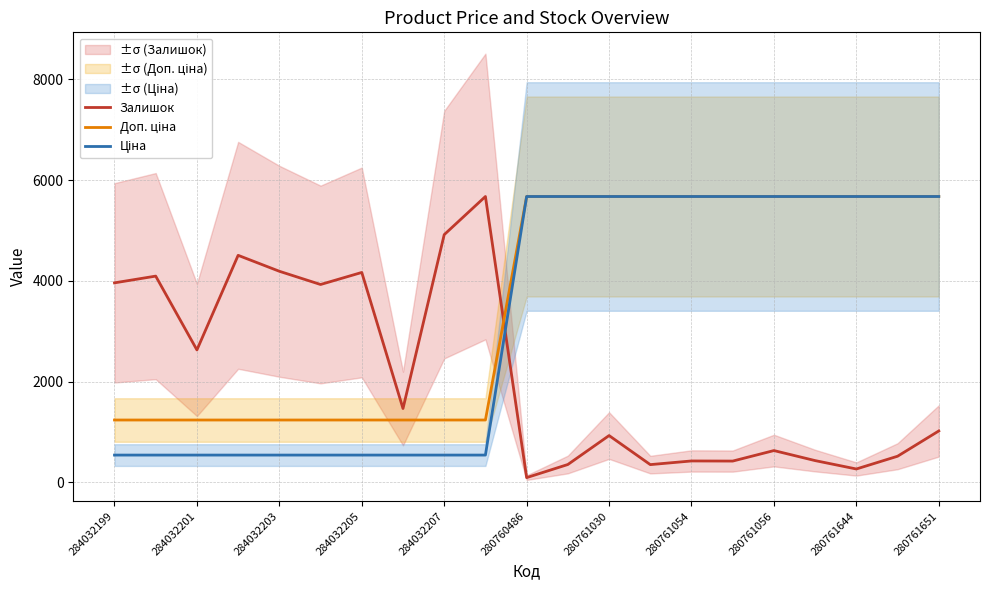

Is it true that Залишок equals 2726.7 at 284032199?

False